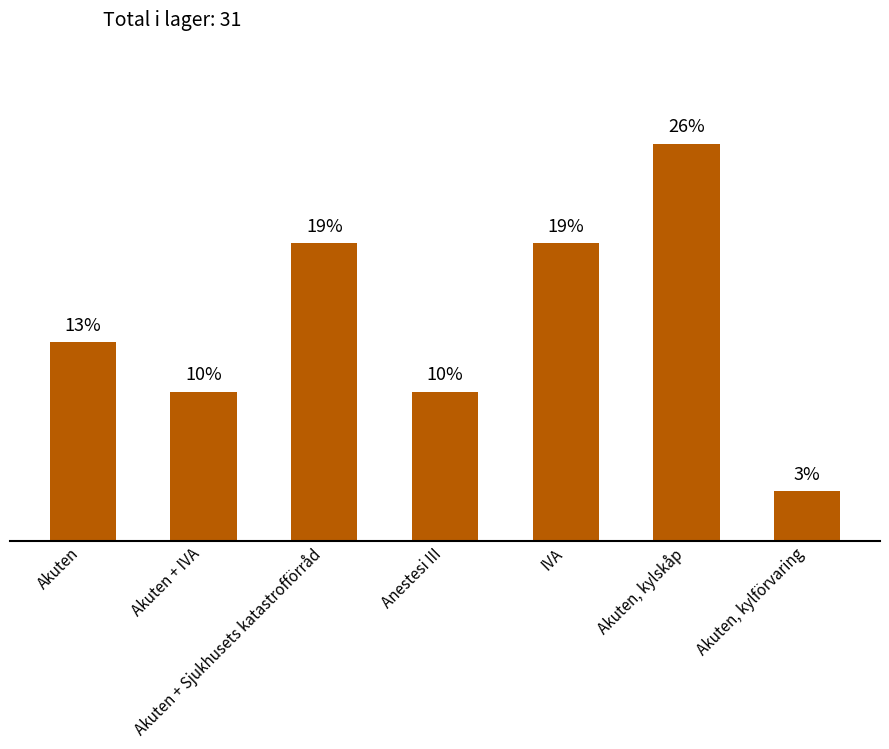

What is the label of the 5th bar from the left?

IVA